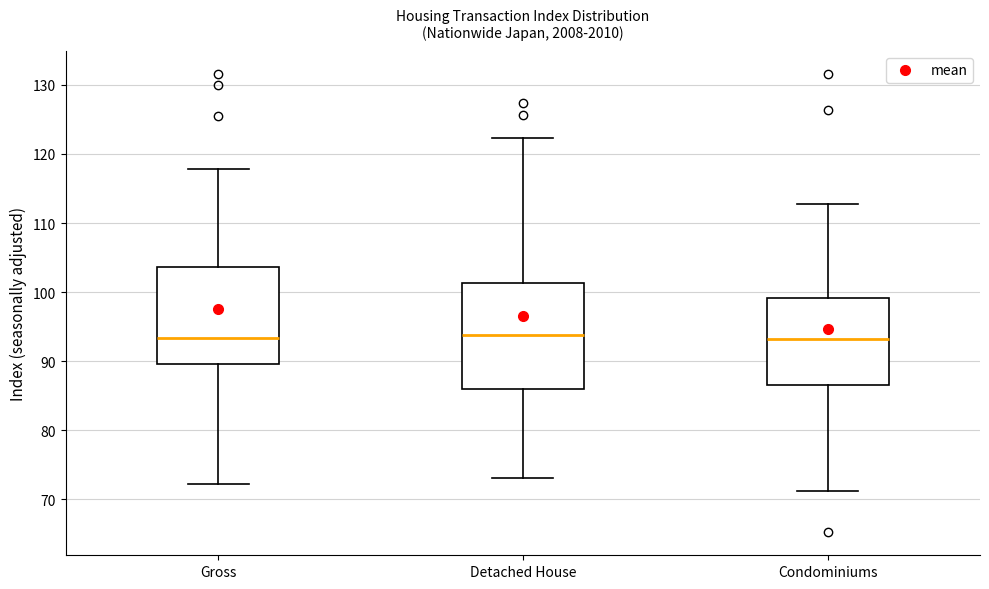

Reading left to right, transcribe this box plot: for each box, give where its median line is, the range the box spans, and where its two whiskers end, as read against the y-axis. The values are not printed on the chart, so give them approximately, as read against the axis.

Gross: median 93, box 90 to 104, whiskers 72 to 118
Detached House: median 94, box 86 to 101, whiskers 73 to 122
Condominiums: median 93, box 87 to 99, whiskers 71 to 113